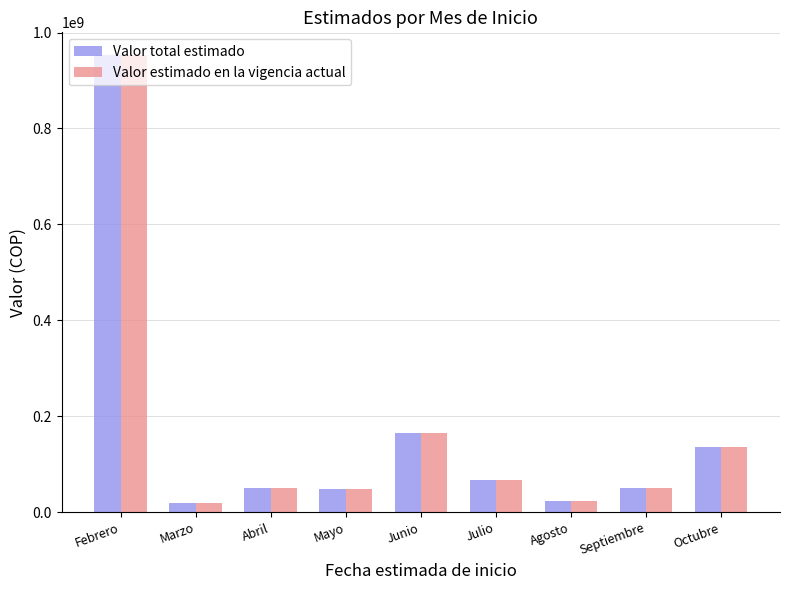

What is the maximum value for Valor total estimado?

952731878